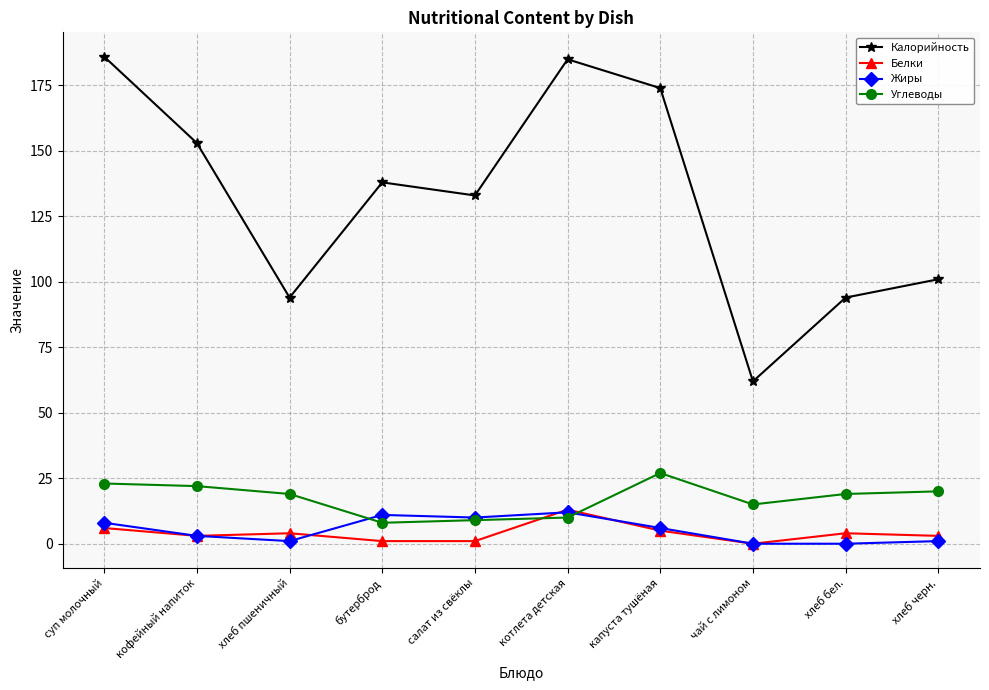

At how many categories does at least one series exceed 115?

6